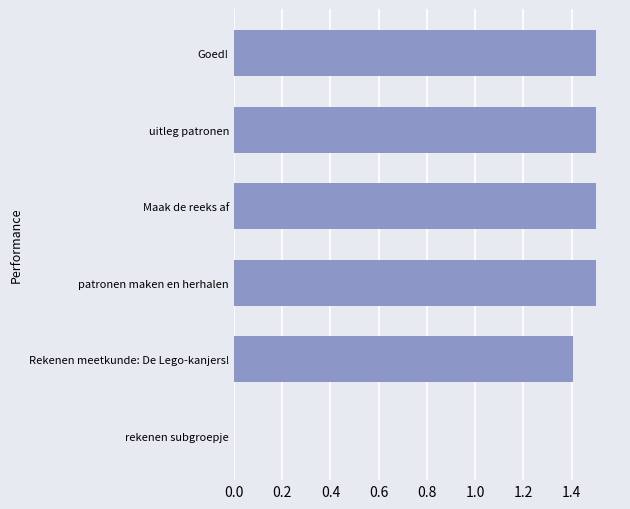

What is the change in value from rekenen subgroepje to Goed!?

+1.5